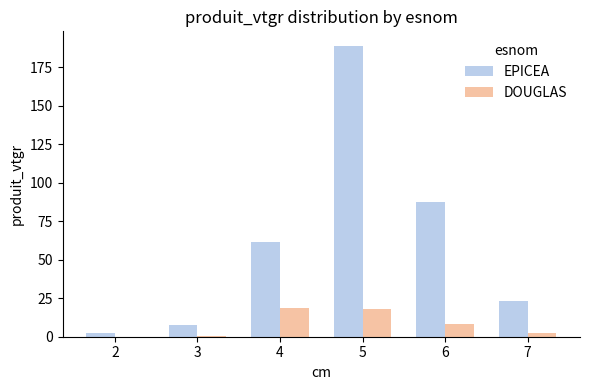

Between 2 and 7, which series saw the biggest shift?

EPICEA